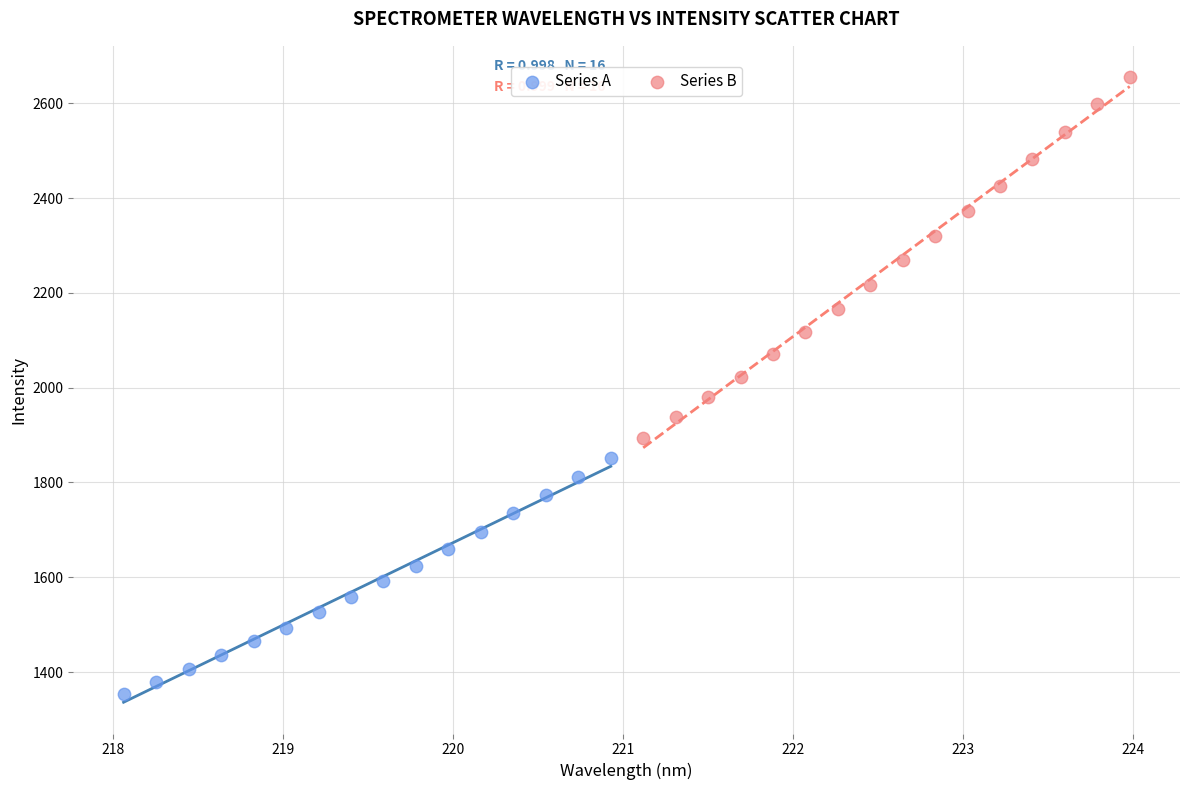

Which series has the widest spread of Y values?

Series B